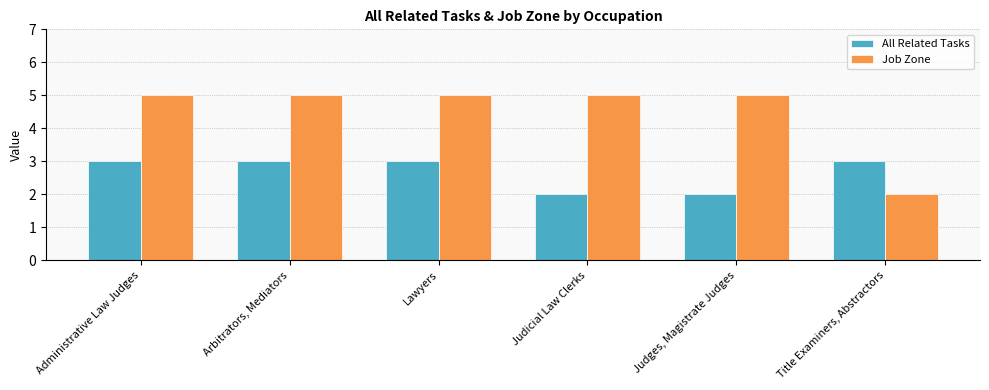

What is the maximum value for Job Zone?

5